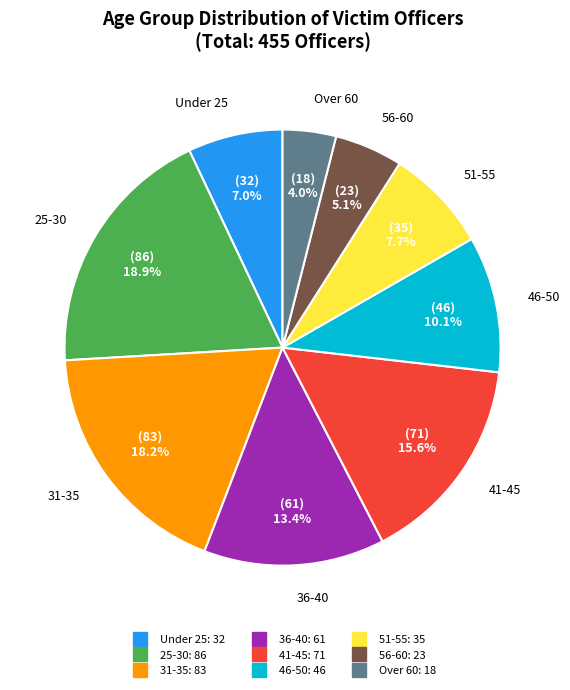

Is there any slice that represents more than half of the pie?

No